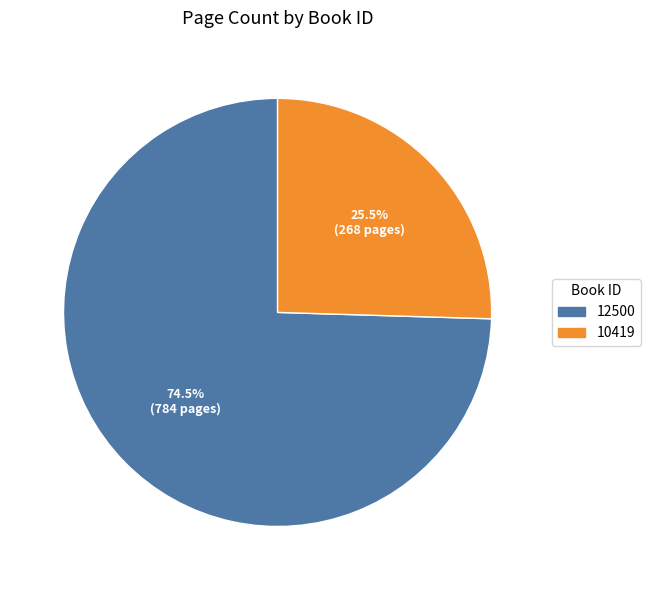

To the nearest percent, what is the difference between the largest and smallest slice percentages?

49%